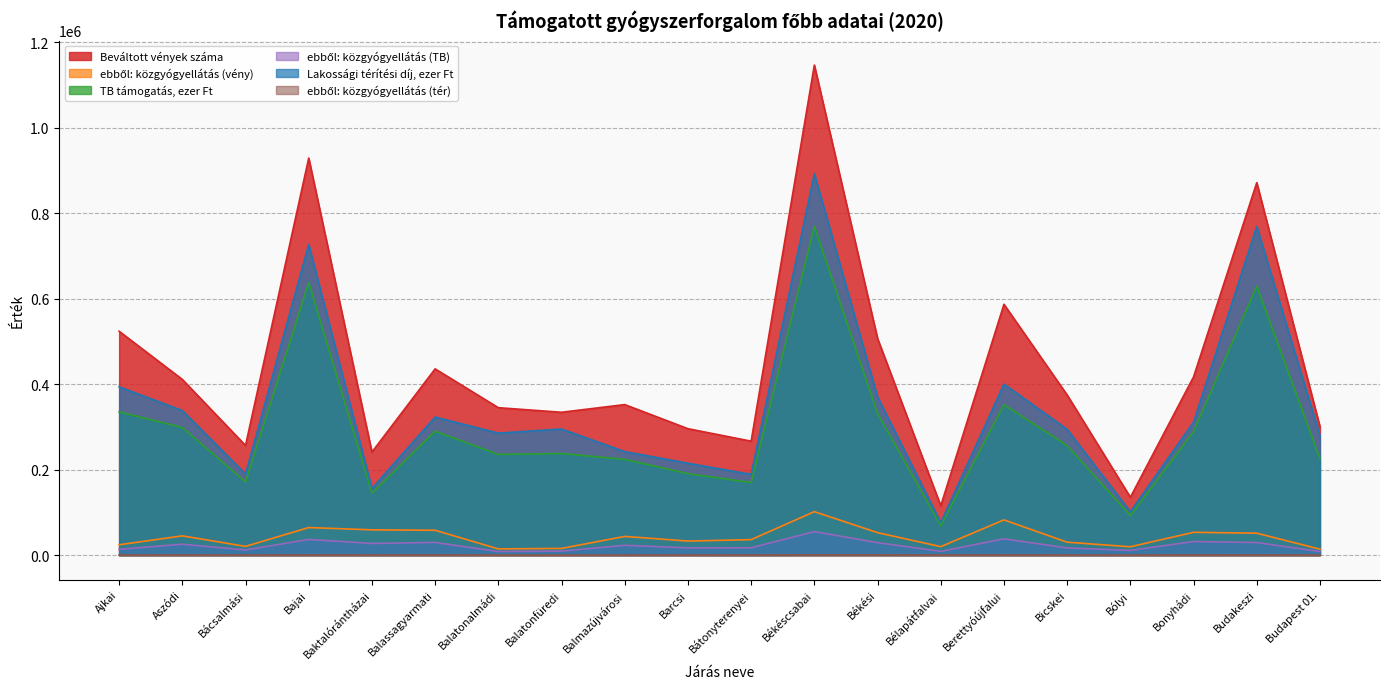

Reading left to right, extract all data points from this chart.

Beváltott vények száma: Ajkai=524007	Aszódi=411223	Bácsalmási=256648	Bajai=929316	Baktalórántházai=241165	Balassagyarmati=435967	Balatonalmádi=345062	Balatonfüredi=334354	Balmazújvárosi=352329	Barcsi=295909	Bátonyterenyei=266689	Békéscsabai=1146913	Békési=507123	Bélapátfalvai=115578	Berettyóújfalui=587076	Bicskei=374838	Bólyi=135474	Bonyhádi=417173	Budakeszi=871750	Budapest 01.=300483
ebből: közgyógyellátás (vény): Ajkai=24172	Aszódi=45066	Bácsalmási=20431	Bajai=64530	Baktalórántházai=59187	Balassagyarmati=58181	Balatonalmádi=14536	Balatonfüredi=15714	Balmazújvárosi=43748	Barcsi=32917	Bátonyterenyei=36228	Békéscsabai=101740	Békési=52634	Bélapátfalvai=19874	Berettyóújfalui=82457	Bicskei=30270	Bólyi=19544	Bonyhádi=53428	Budakeszi=51312	Budapest 01.=13936
TB támogatás, ezer Ft: Ajkai=335275	Aszódi=298761	Bácsalmási=171258	Bajai=637880	Baktalórántházai=145182	Balassagyarmati=289919	Balatonalmádi=235743	Balatonfüredi=237828	Balmazújvárosi=224130	Barcsi=190669	Bátonyterenyei=169966	Békéscsabai=769553	Békési=331321	Bélapátfalvai=68740	Berettyóújfalui=351923	Bicskei=256358	Bólyi=92674	Bonyhádi=289304	Budakeszi=629372	Budapest 01.=225714
ebből: közgyógyellátás (TB): Ajkai=13597	Aszódi=25592	Bácsalmási=12063	Bajai=36754	Baktalórántházai=27316	Balassagyarmati=29711	Balatonalmádi=8447	Balatonfüredi=9447	Balmazújvárosi=23007	Barcsi=17040	Bátonyterenyei=17171	Békéscsabai=55067	Békési=29188	Bélapátfalvai=8905	Berettyóújfalui=38227	Bicskei=16853	Bólyi=11073	Bonyhádi=31825	Budakeszi=29493	Budapest 01.=8426
Lakossági térítési díj, ezer Ft: Ajkai=393899	Aszódi=338298	Bácsalmási=189771	Bajai=727020	Baktalórántházai=156141	Balassagyarmati=323104	Balatonalmádi=285522	Balatonfüredi=295146	Balmazújvárosi=242268	Barcsi=215039	Bátonyterenyei=189003	Békéscsabai=892537	Békési=370489	Bélapátfalvai=76059	Berettyóújfalui=400283	Bicskei=294481	Bólyi=101656	Bonyhádi=311423	Budakeszi=769175	Budapest 01.=279849
ebből: közgyógyellátás (tér): Ajkai=69	Aszódi=136	Bácsalmási=59	Bajai=240	Baktalórántházai=85	Balassagyarmati=166	Balatonalmádi=40	Balatonfüredi=56	Balmazújvárosi=59	Barcsi=68	Bátonyterenyei=136	Békéscsabai=704	Békési=544	Bélapátfalvai=67	Berettyóújfalui=230	Bicskei=79	Bólyi=47	Bonyhádi=155	Budakeszi=304	Budapest 01.=25